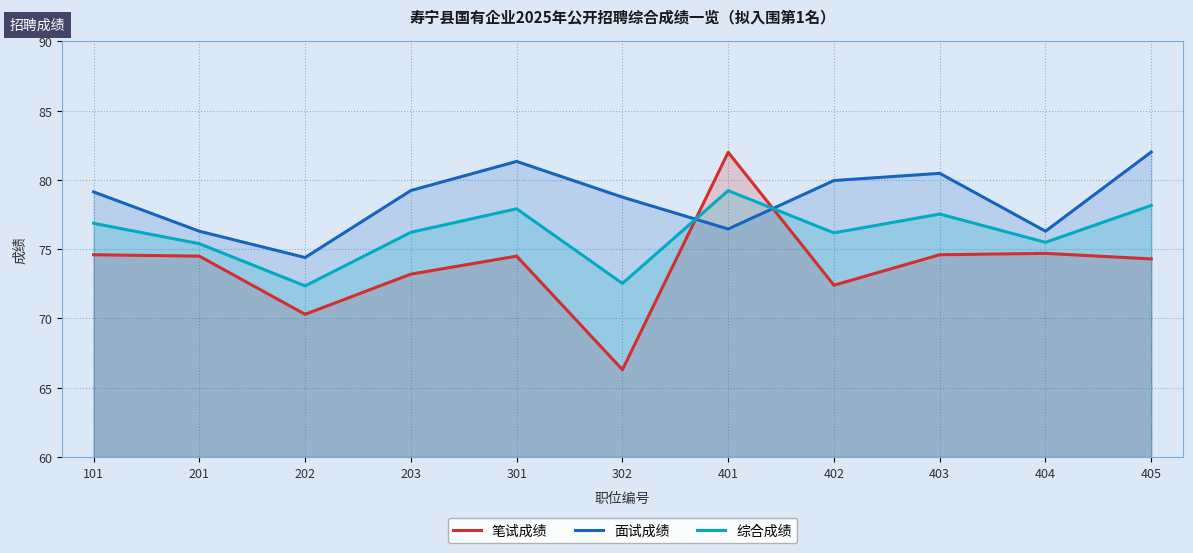

List the series in order of their peak value, highest first.

面试成绩, 笔试成绩, 综合成绩